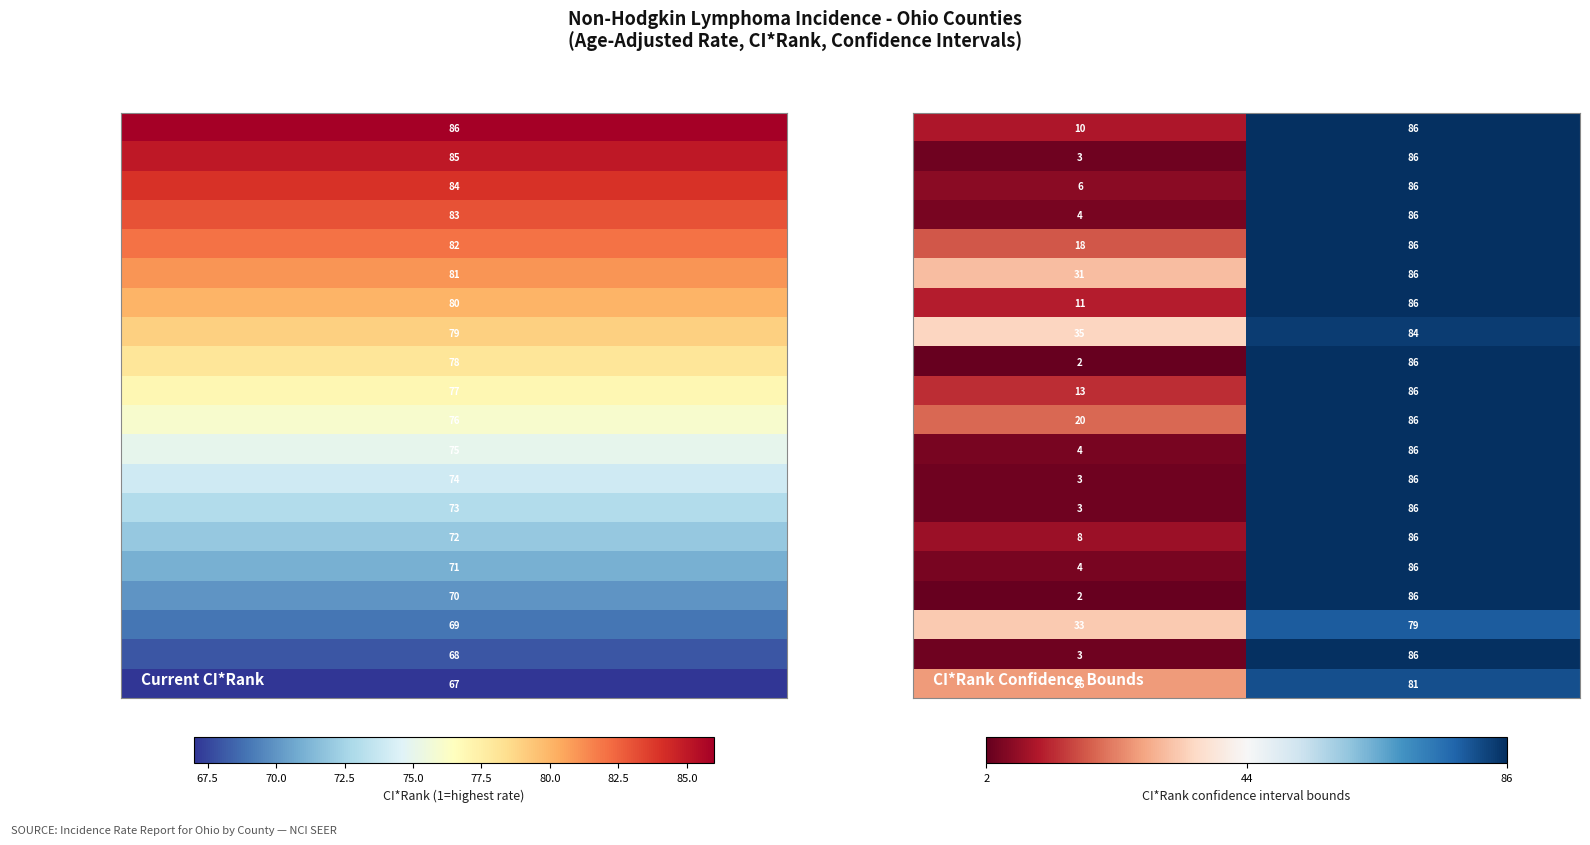

At which label is Stark County closest to 53?

Lower CI